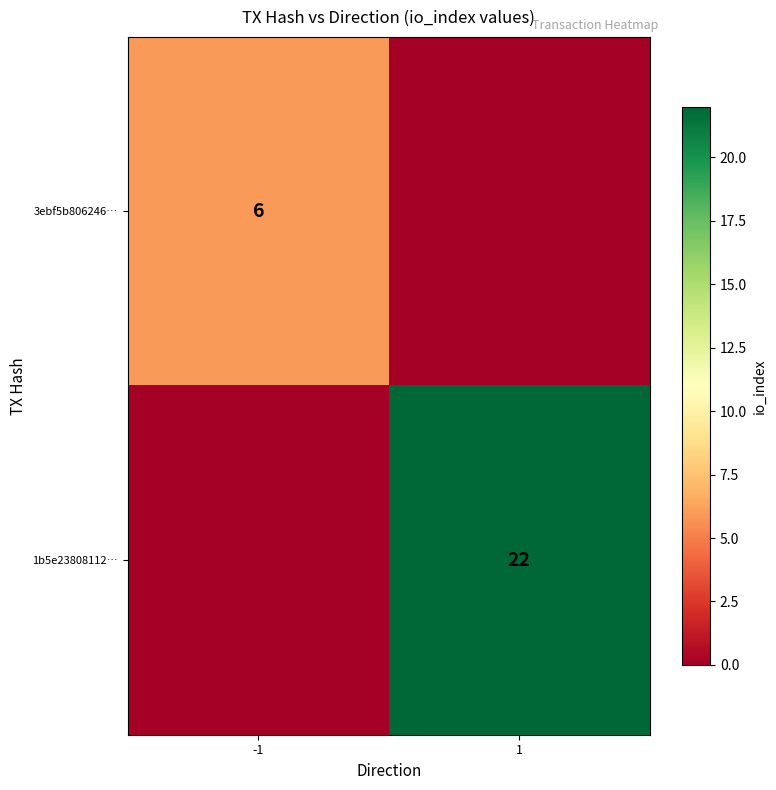

Is the value of 1b5e23808112… at 1 greater than the value of 3ebf5b806246… at -1?

Yes